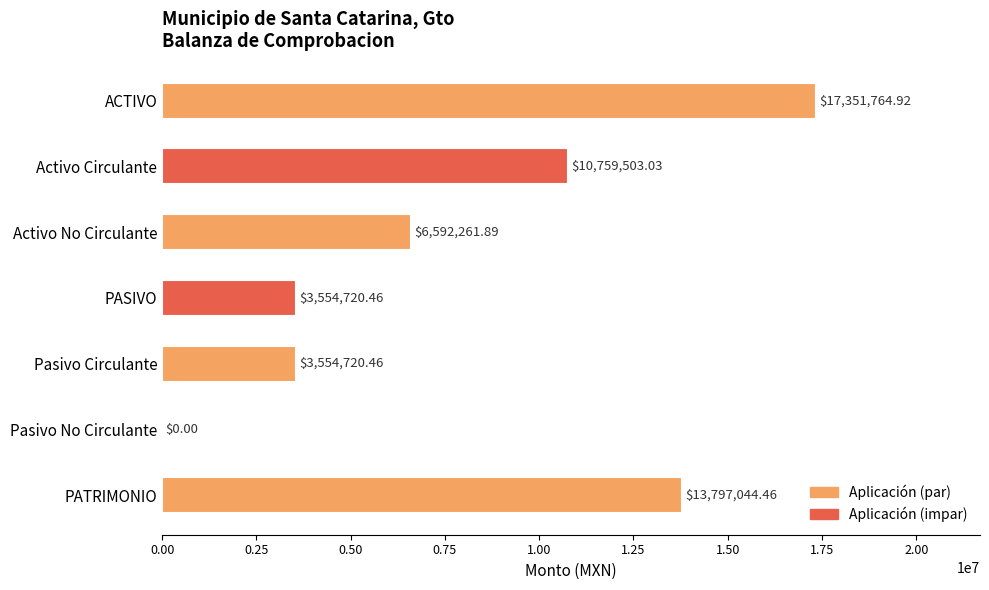

What is the sum of all values?

55610015.2